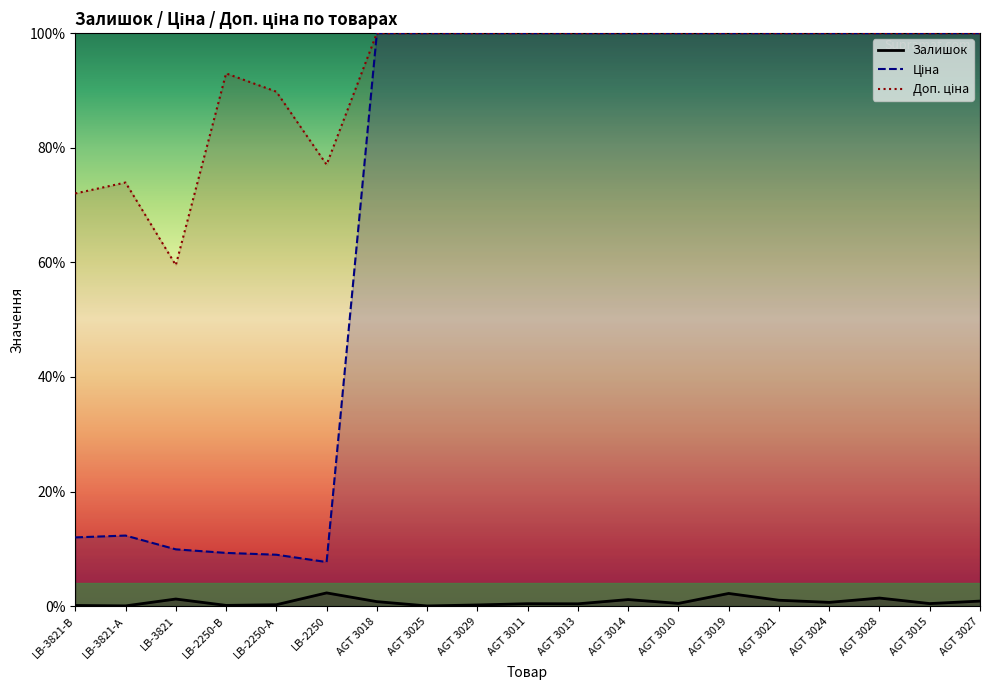

How many lines are shown in the chart?

3